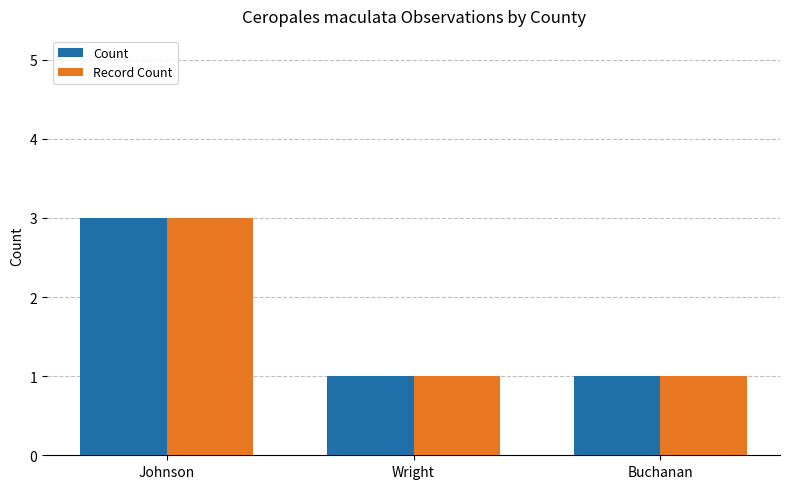

What is the value of the Record Count bar at the 2nd from the left?

1